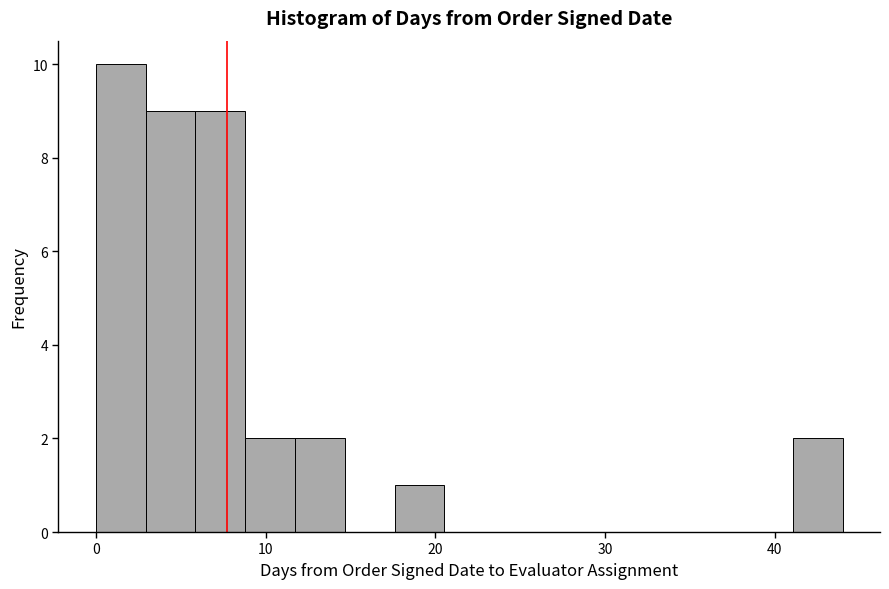

Read against the x-axis, roughly where is the centre of the tallest bar?

1